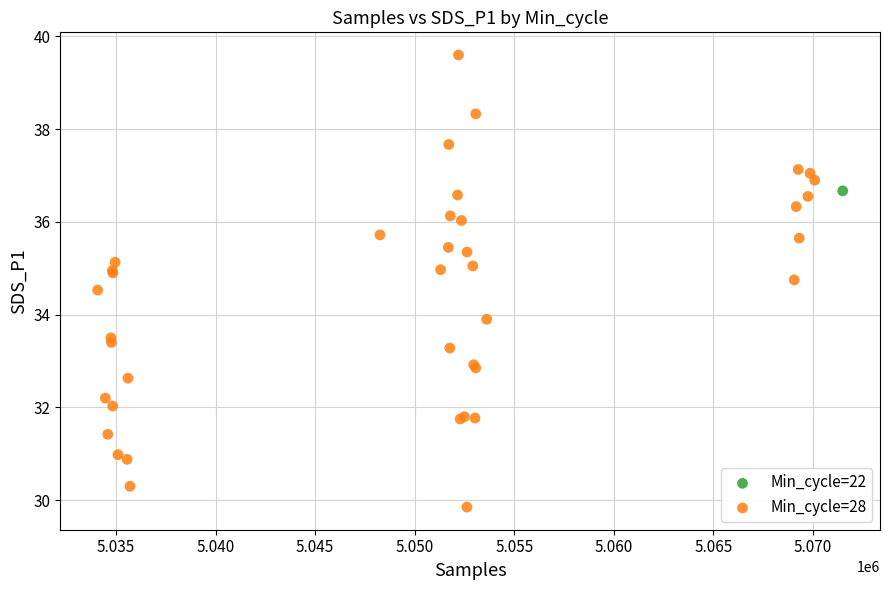

What are all the series names shown in the legend?

Min_cycle=22, Min_cycle=28